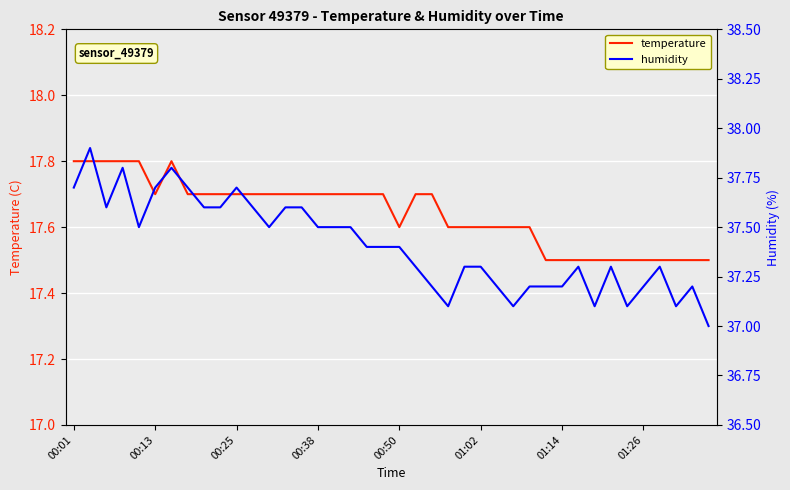

What are all the series names shown in the legend?

temperature, humidity